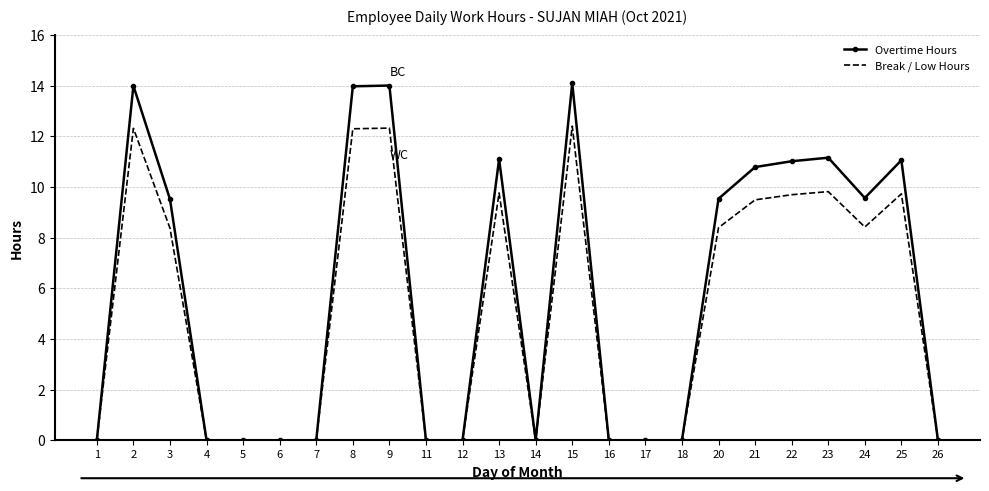

Is it true that Overtime Hours equals 5.5 at 15?

False